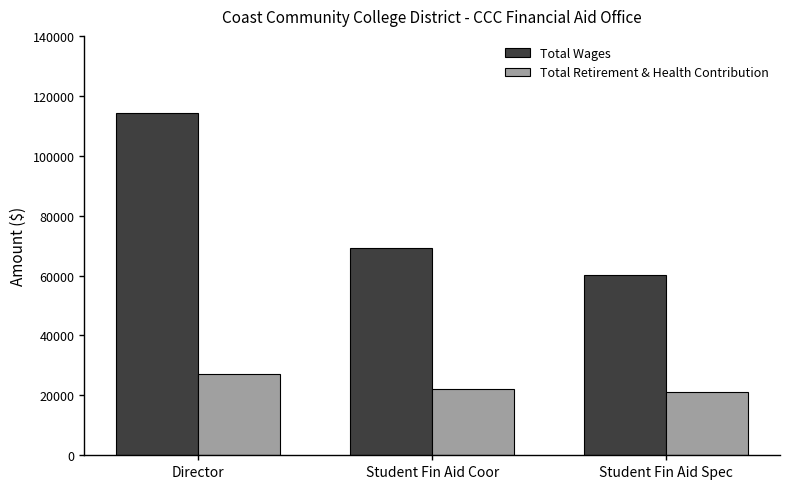

At which label does Total Wages reach its peak?

Director